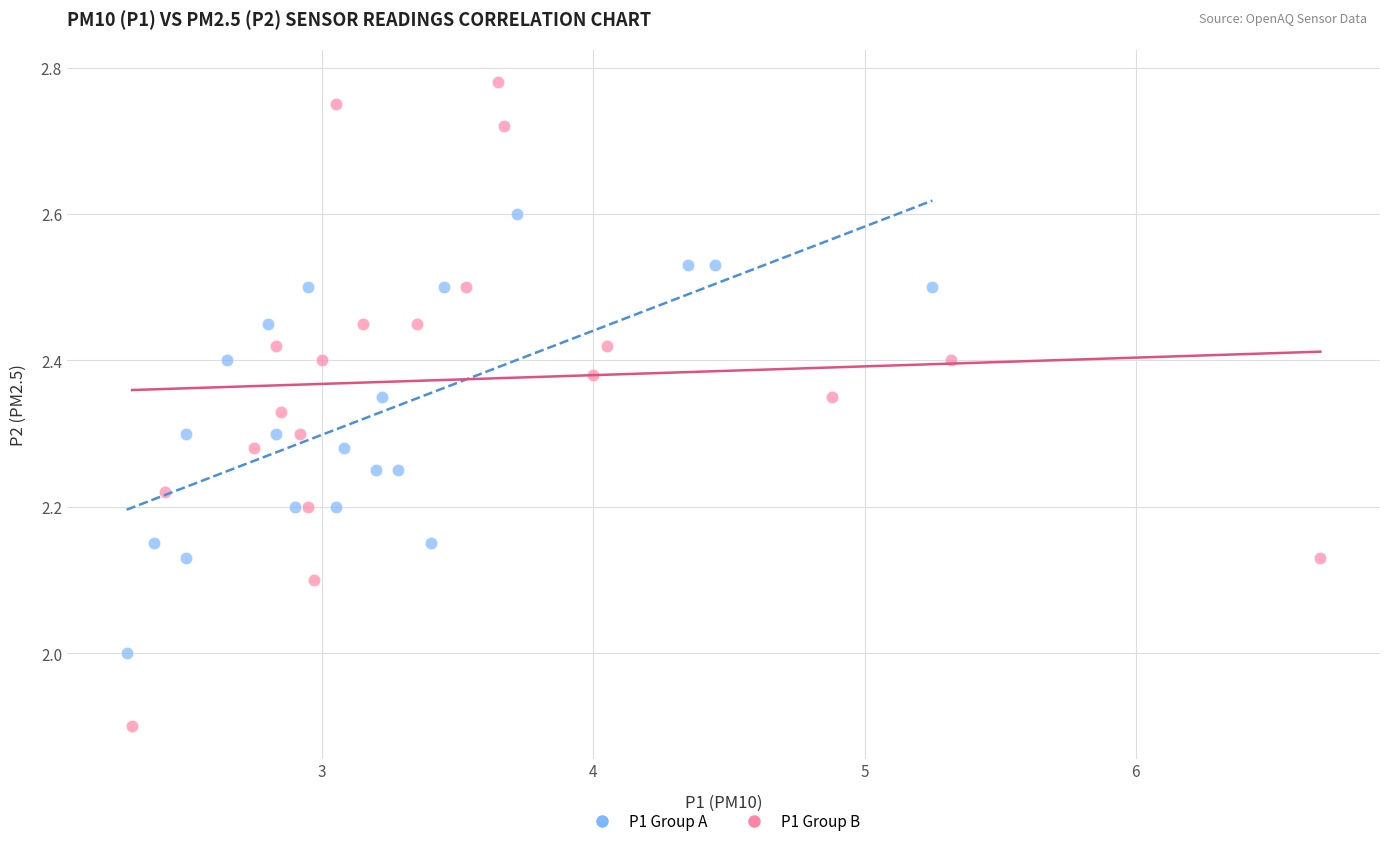

Which series has the largest Y range (max minus min)?

P1 Group B